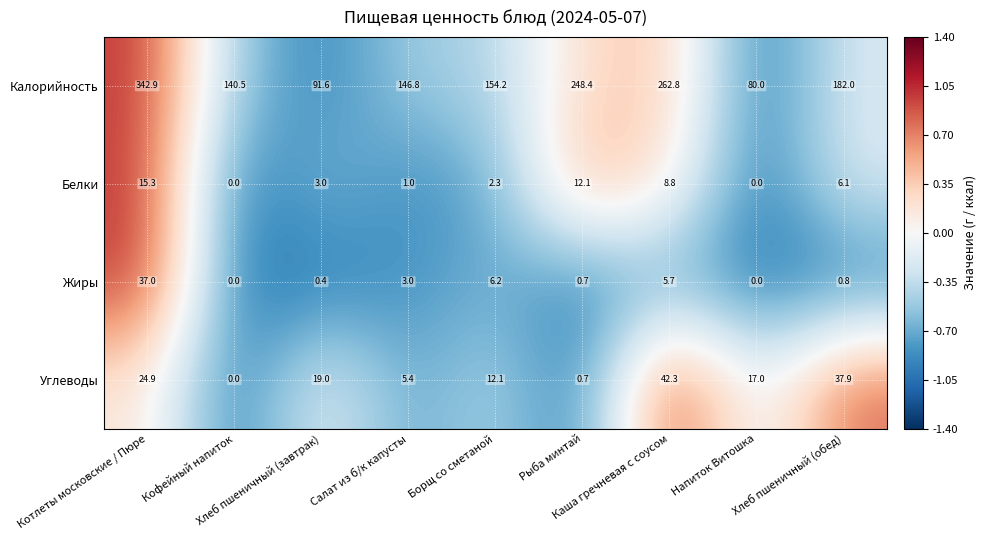

What is the highest value of the Белки series?

15.3